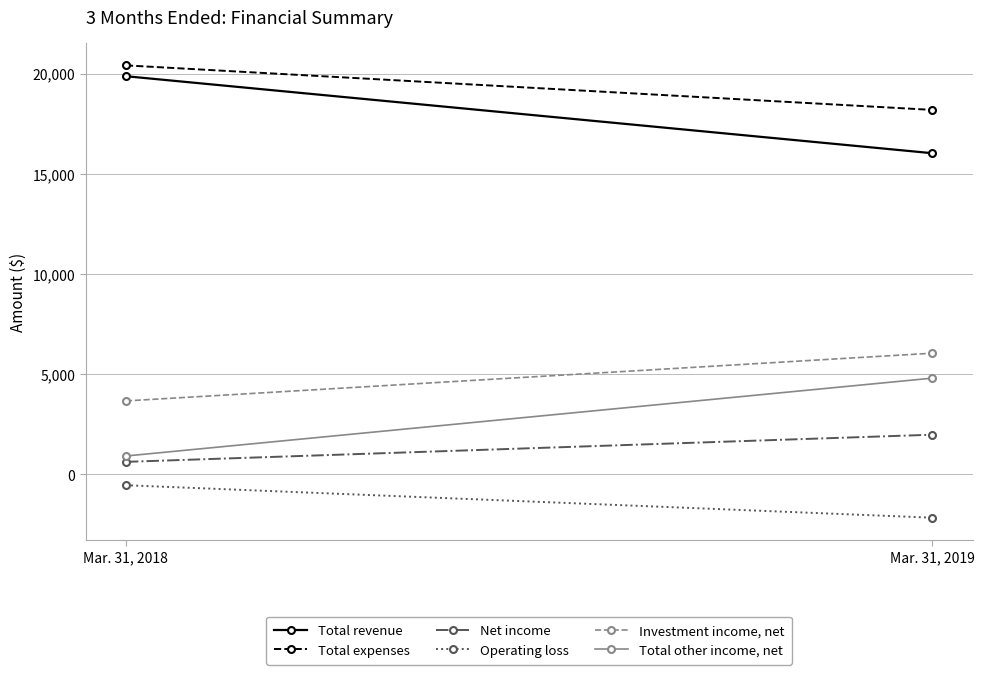

What value does the Total other income, net series have at Mar. 31, 2019, to the nearest 50?

4800